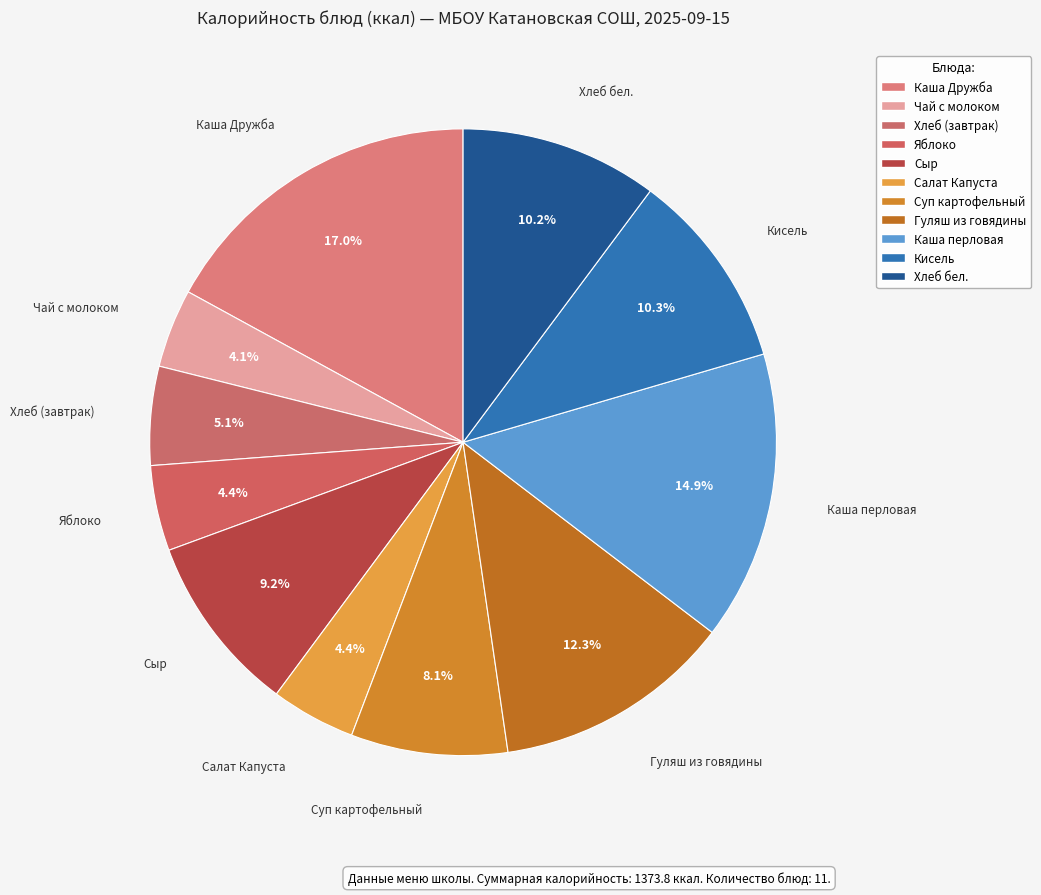

How many segments does this pie chart have?

11